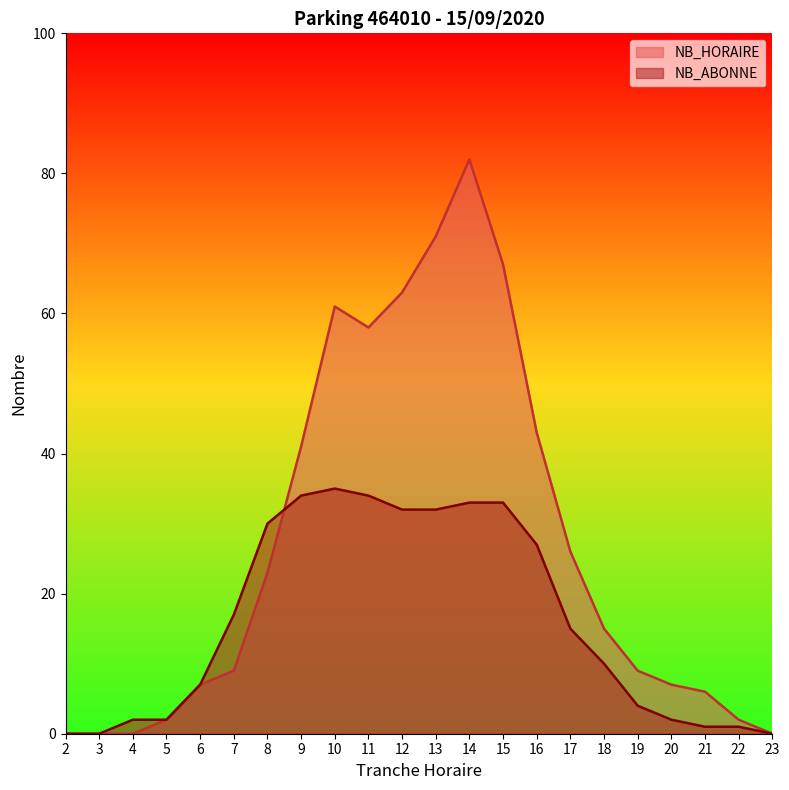

Where do NB_HORAIRE and NB_ABONNE first cross each other?

8 and 9